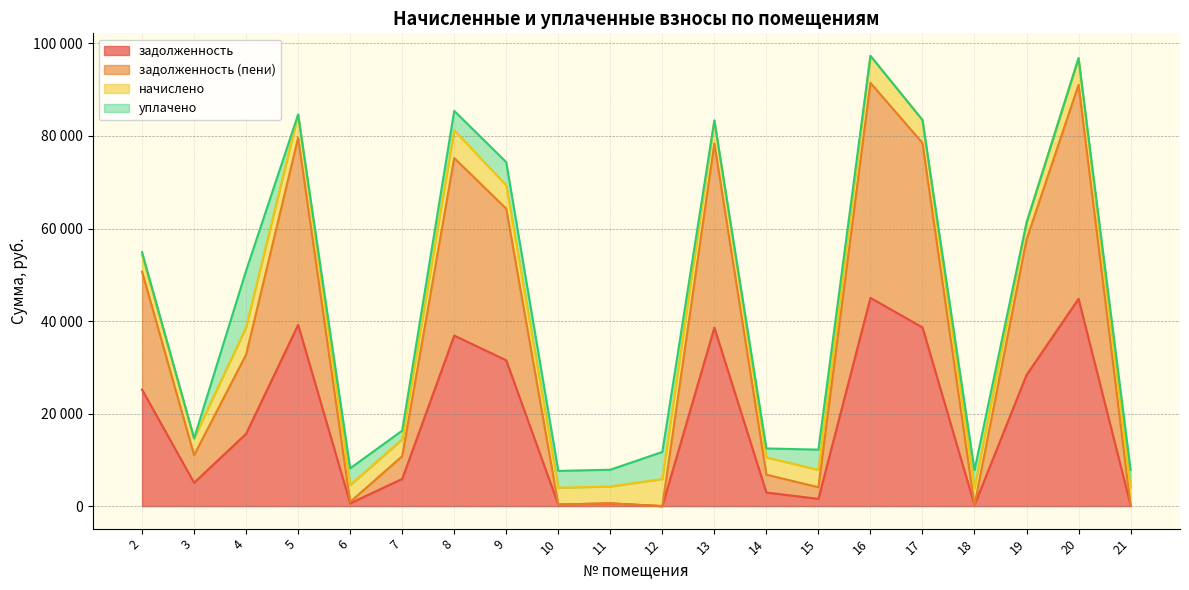

What is the difference between the maximum and minimum values in the задолженность (пени) series?

91485.4